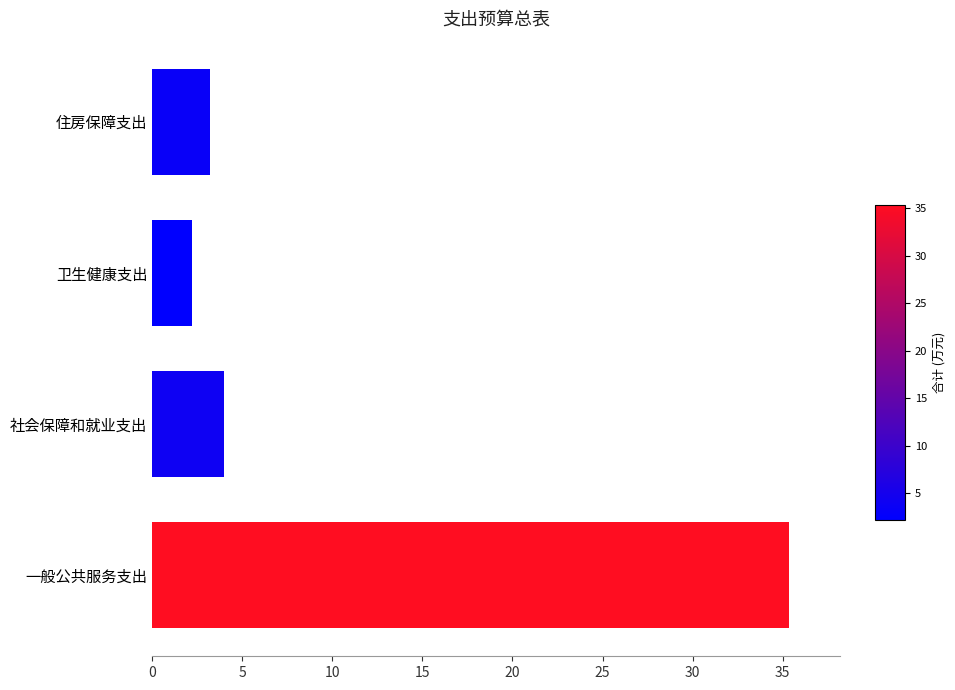

Between 社会保障和就业支出 and 卫生健康支出, which is larger?

社会保障和就业支出